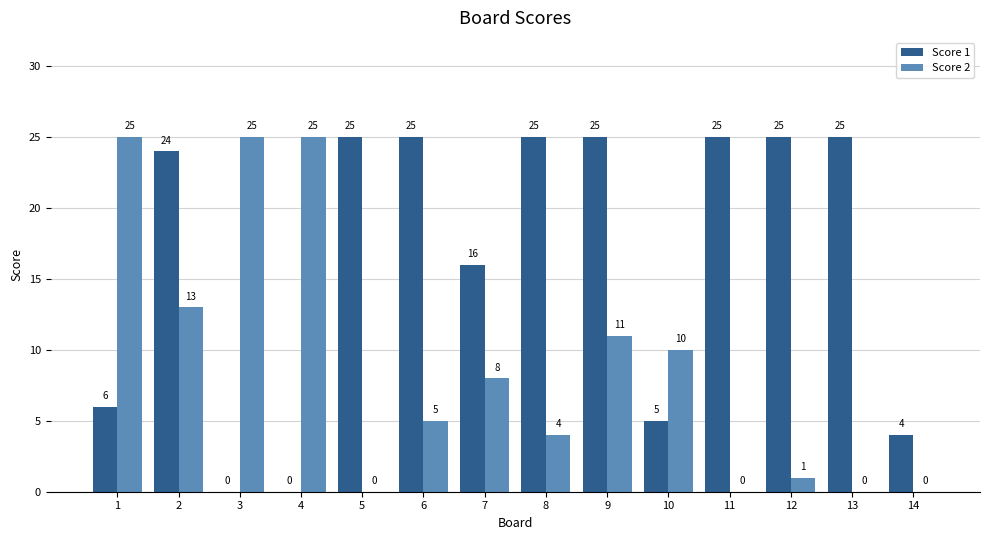

Between 2 and 9, which series saw the biggest shift?

Score 2